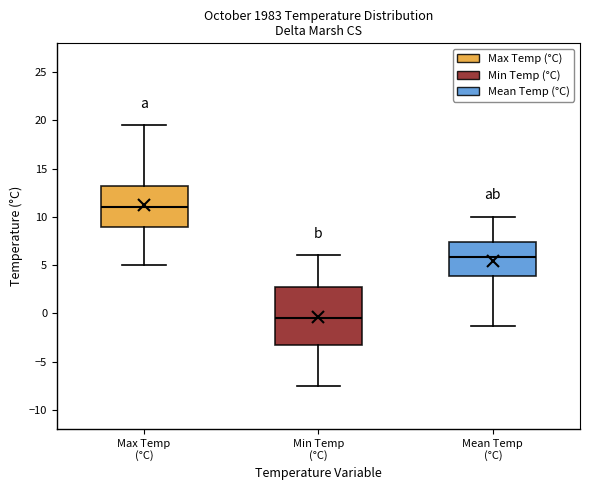

Reading left to right, read every box against the y-axis: the position of its median line, the range the box covers, and the ends of its whiskers. The values are not printed on the chart, so give them approximately, as read against the axis.

Max Temp (°C): median 11.0, box 9.0 to 13.5, whiskers 5.0 to 19.5
Min Temp (°C): median -0.5, box -3.0 to 3.0, whiskers -7.5 to 6.0
Mean Temp (°C): median 6.0, box 4.0 to 7.5, whiskers -1.5 to 10.0